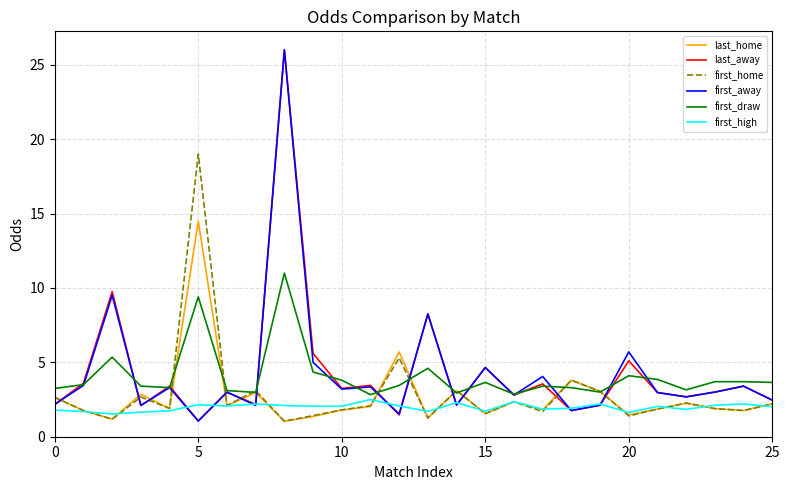

True or false: first_draw has more than 2 interior local peaks.

True